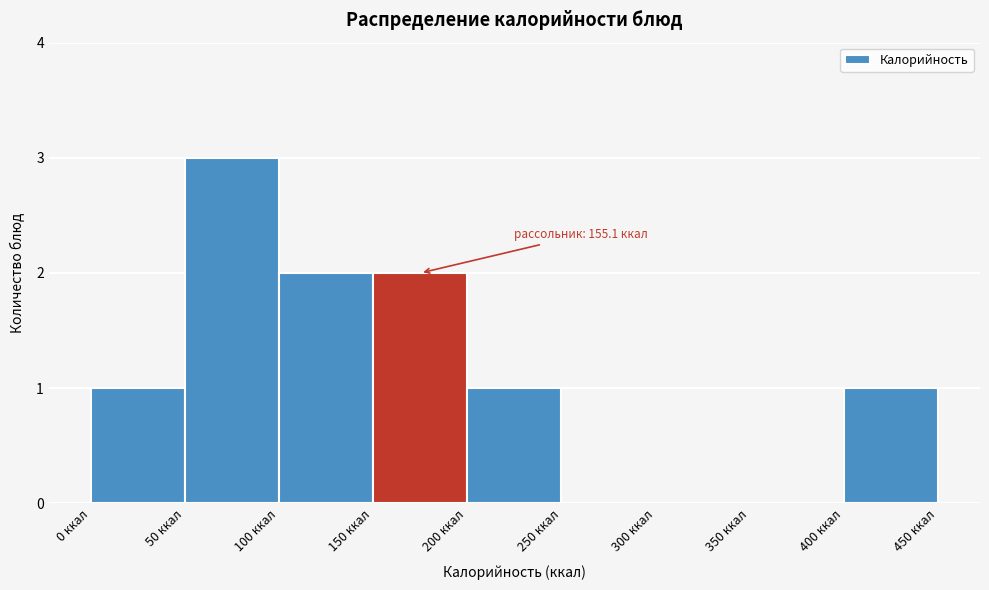

Which range on the x-axis has the tallest bar?

50 to 100